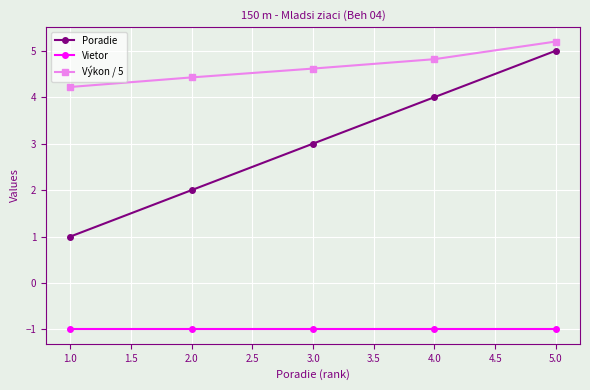

Which series changed the most between 3.0 and 5.0?

Poradie